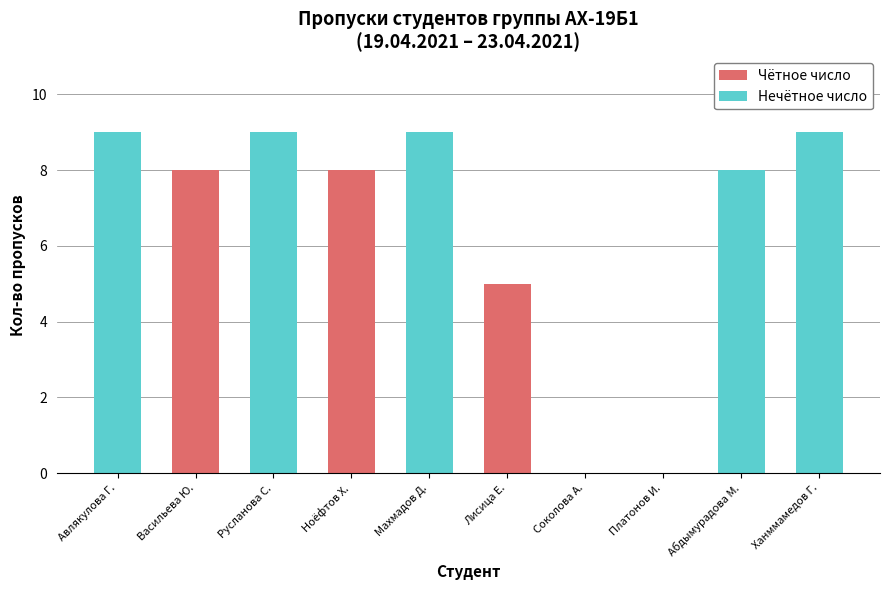

What is the sum of all values?

65